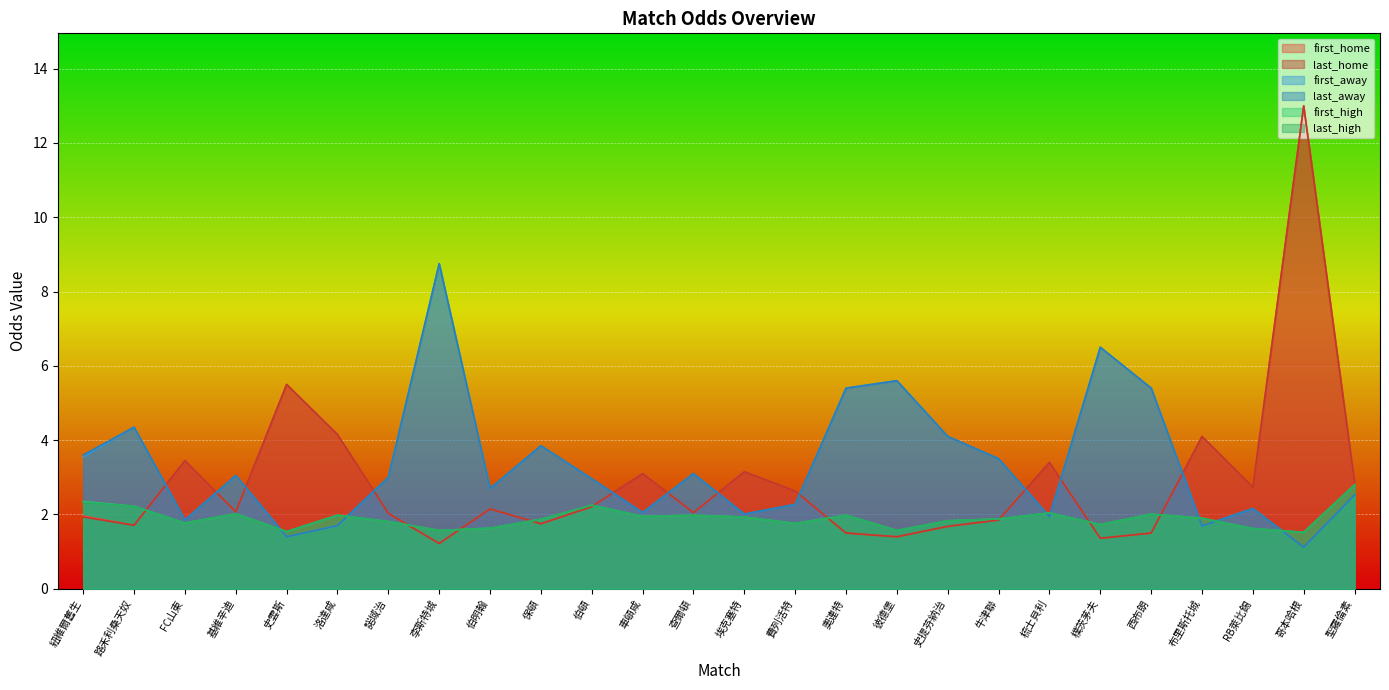

Is it true that last_high equals 3.1 at 基維辛迪?

False